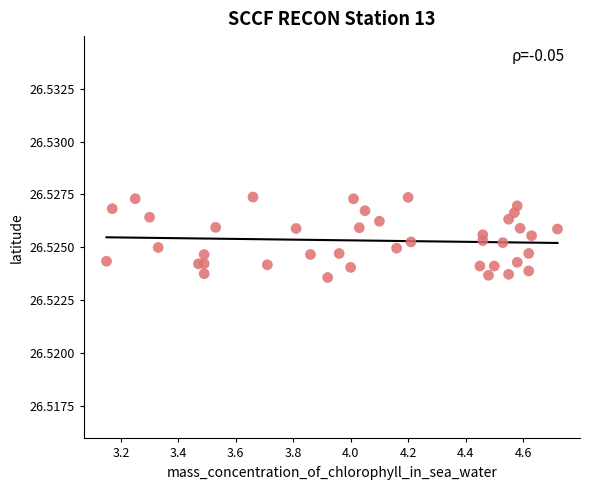

What is the range of X values (max minus min)?

1.6